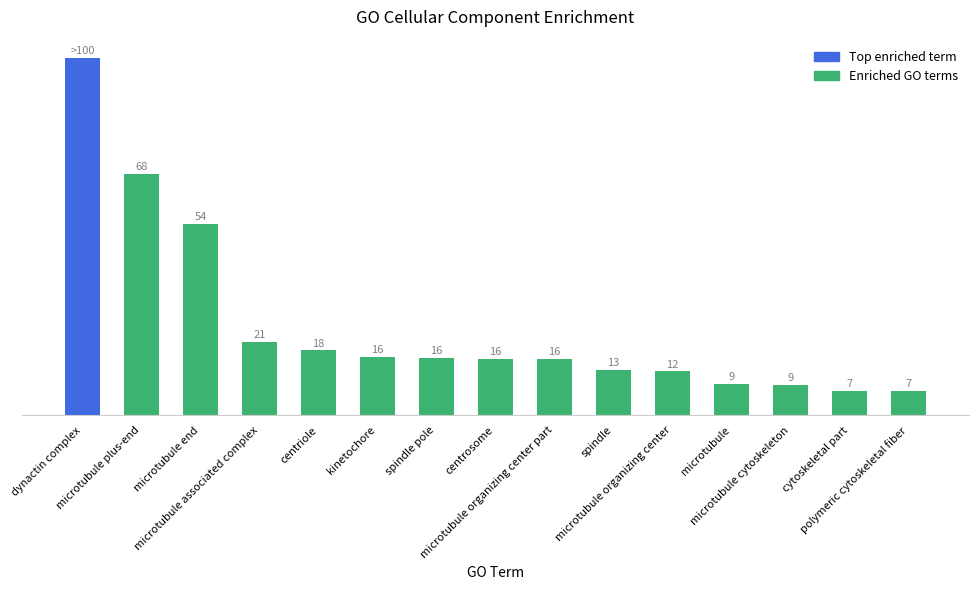

What is the sum of the values at kinetochore and dynactin complex?

116.3